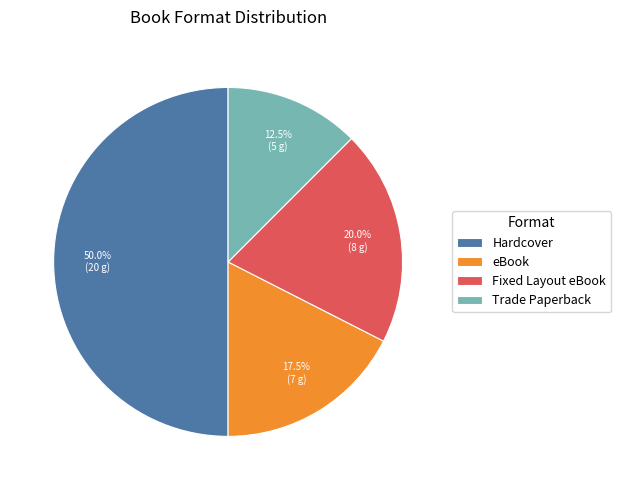

To the nearest percent, what is the combined percentage of Trade Paperback and eBook?

30%